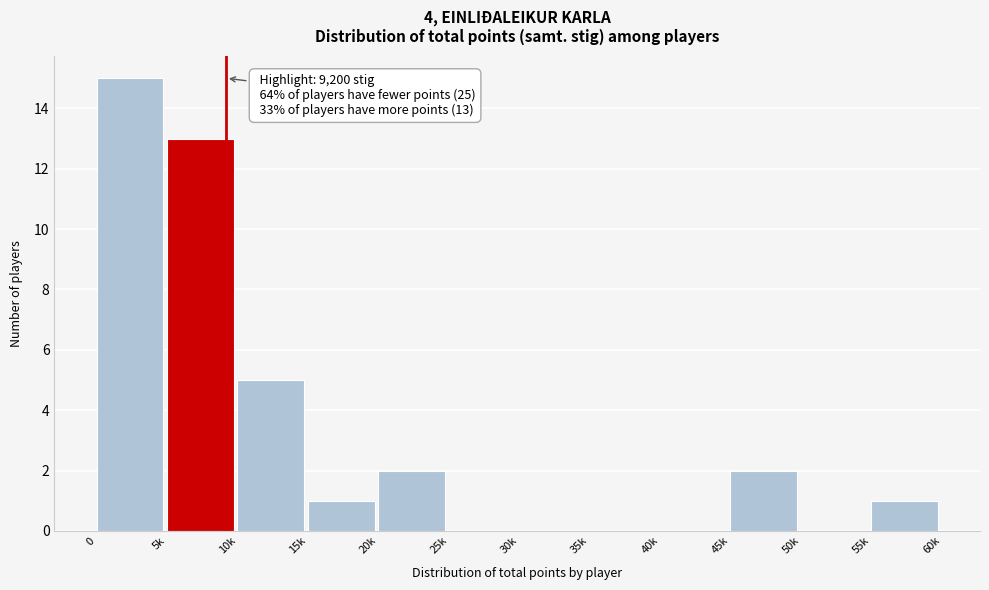

Reading left to right, list all the values displayed in this chart.

0=15	5k=13	10k=5	15k=1	20k=2	25k=0	30k=0	35k=0	40k=0	45k=2	50k=0	55k=1